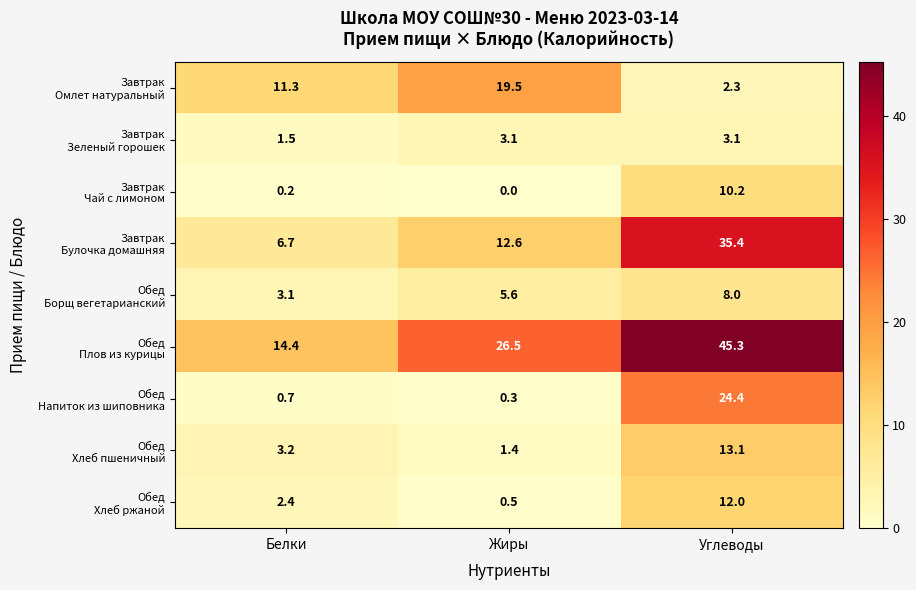

What is the greatest value displayed?

45.3